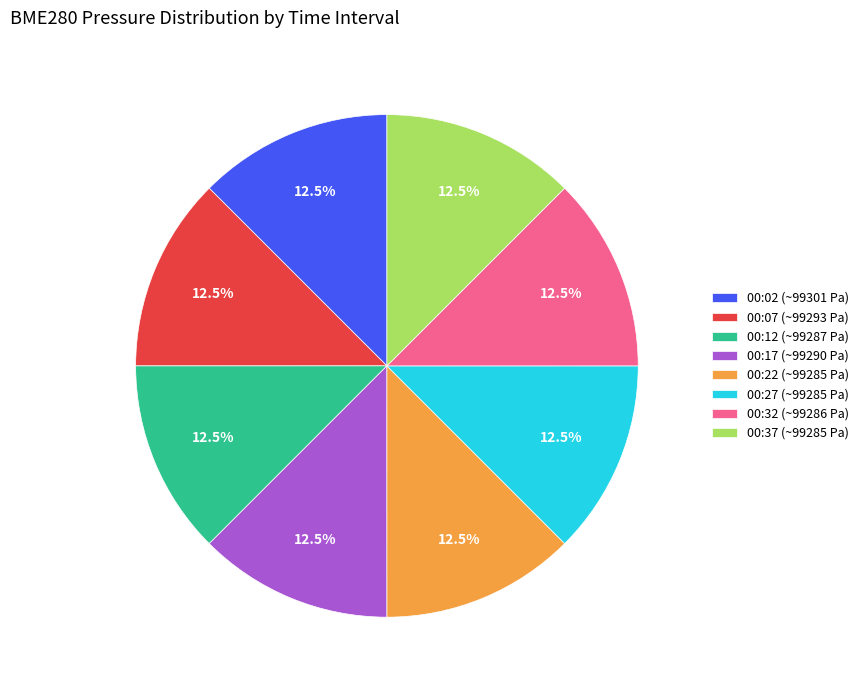

Approximately how many times larger is the value at 00:02 (~99301 Pa) compared to 00:37 (~99285 Pa)?

1.0